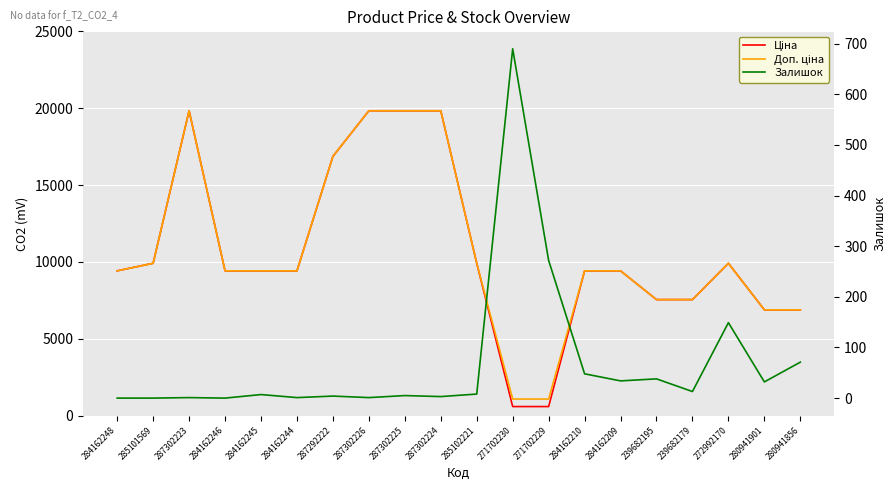

Reading left to right, transcribe all the data shown in this chart.

Ціна: 9416.9	9908.5	19831.1	9416.9	9416.9	9416.9	16863.2	19831.1	19831.1	19831.1	9908.5	586.0	586.0	9416.9	9416.9	7545.9	7545.9	9908.5	6879.5	6879.5
Доп. ціна: 9416.9	9908.5	19831.1	9416.9	9416.9	9416.9	16863.2	19831.1	19831.1	19831.1	9908.5	1074.5	1074.5	9416.9	9416.9	7545.9	7545.9	9908.5	6879.5	6879.5
Залишок: 0.0	0.0	1.0	0.0	7.0	1.0	4.0	1.0	5.0	3.0	8.0	690.0	272.0	48.0	34.0	38.0	13.0	149.0	32.0	71.0